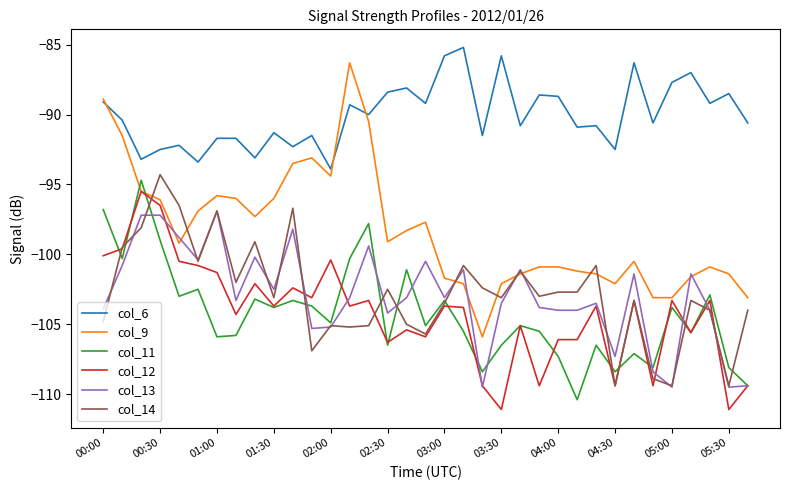

What are all the series names shown in the legend?

col_6, col_9, col_11, col_12, col_13, col_14